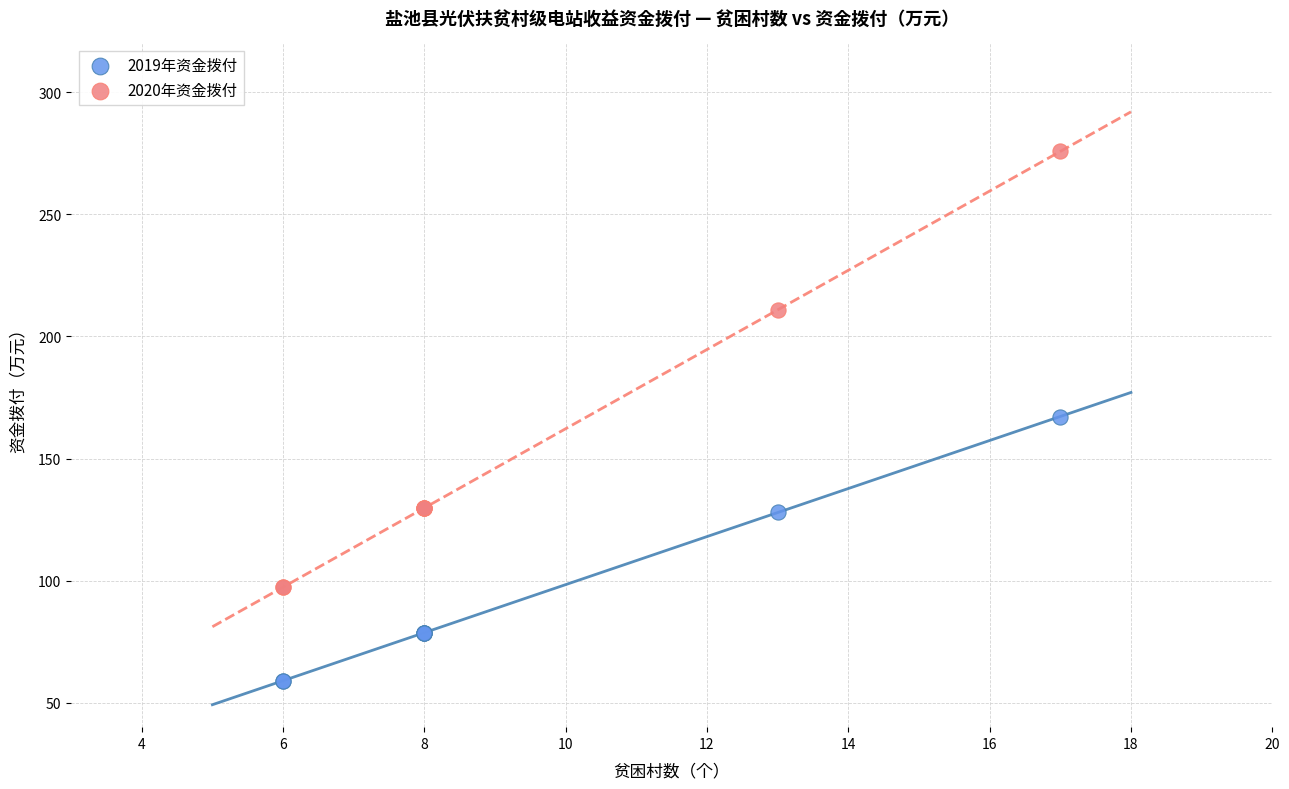

In the 2020年资金拨付 series, what Y value is closest to 186?

210.9